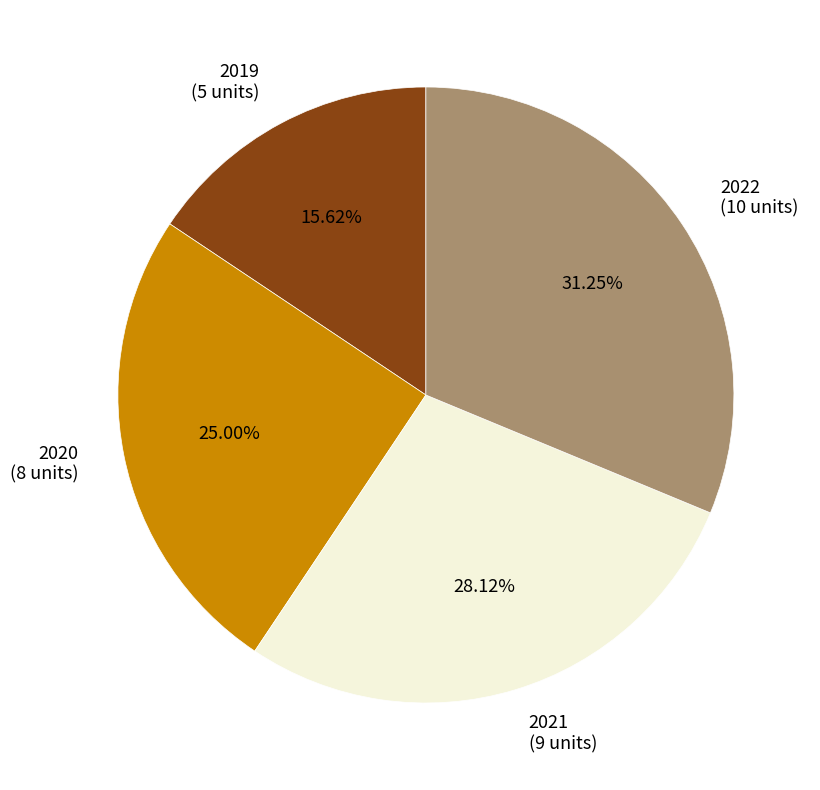

The 2019 slice represents 16% of the pie. True or false?

True